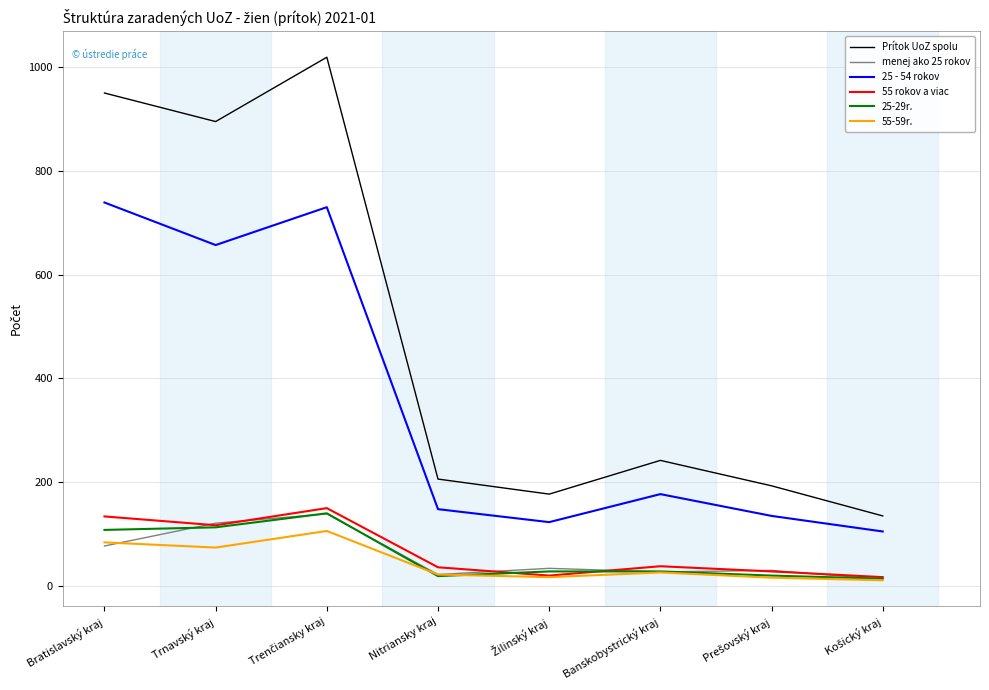

What is the total value across all series at Bratislavský kraj?

2092